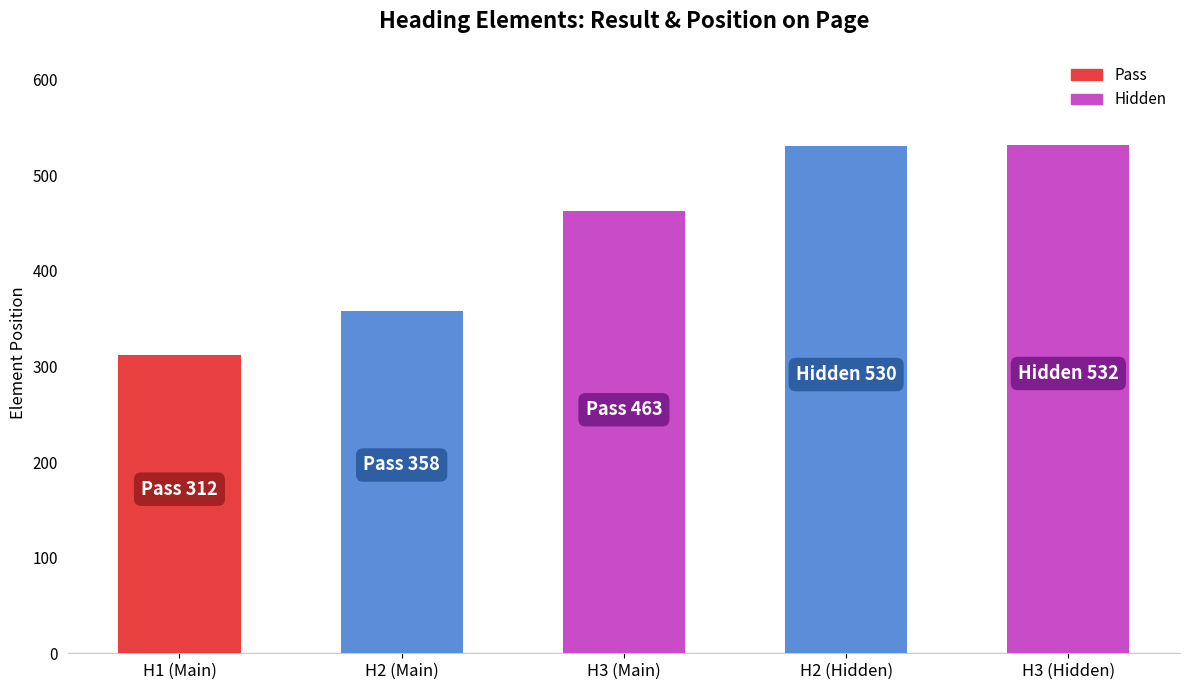

Between H3 (Main) and H2 (Hidden), which is larger?

H2 (Hidden)